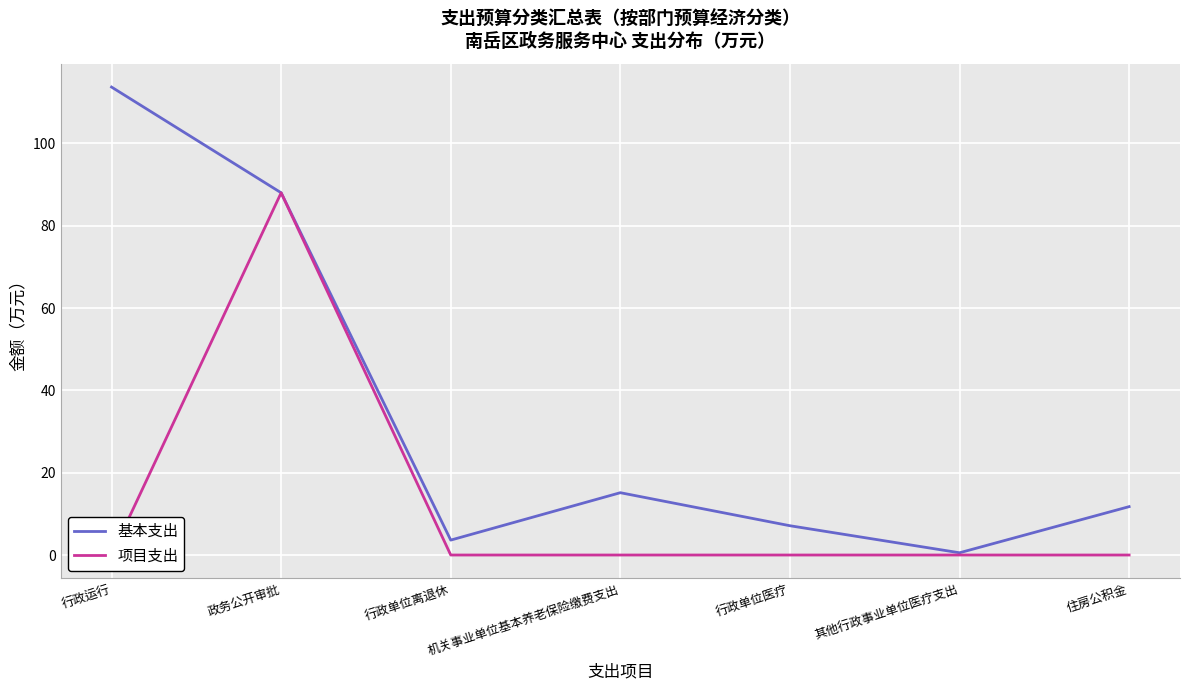

Reading left to right, extract all data points from this chart.

基本支出: 113.7	88.0	3.6	15.1	7.1	0.5	11.8
项目支出: 0.0	88.0	0.0	0.0	0.0	0.0	0.0